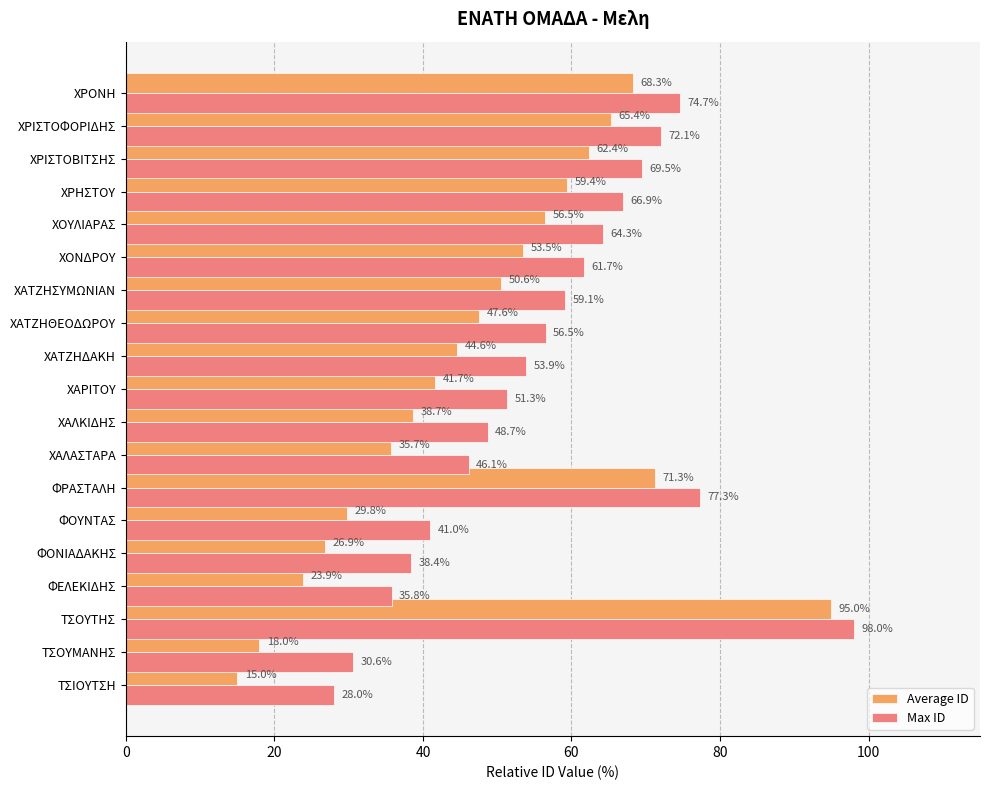

True or false: Max ID has a value of 64.3 at ΧΟΥΛΙΑΡΑΣ.

True